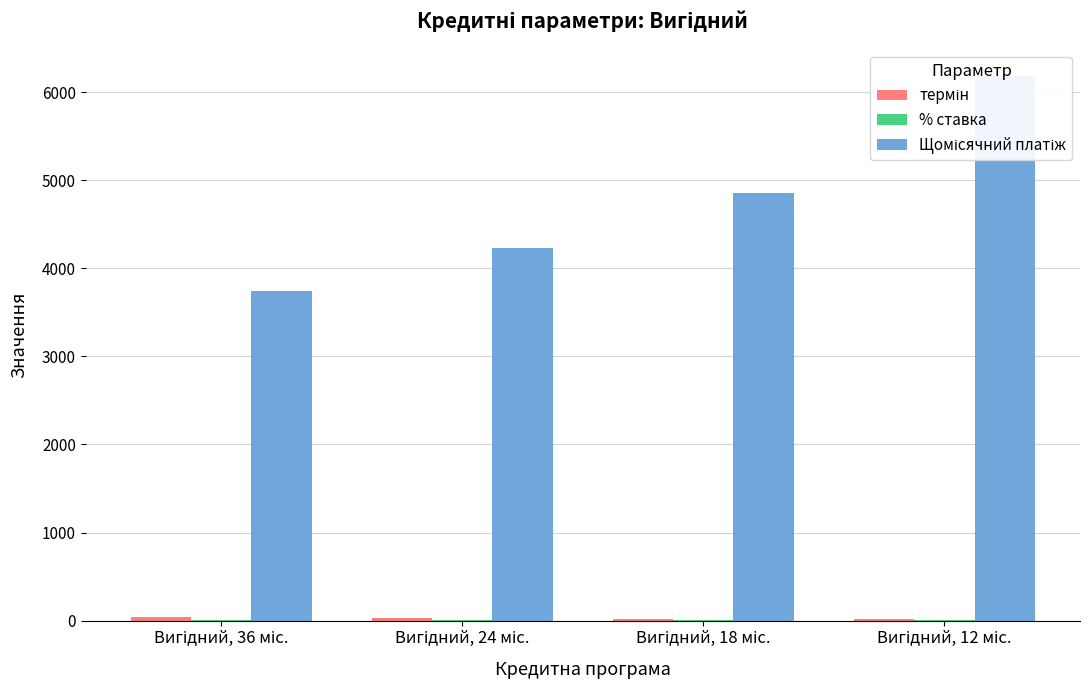

What is the spread (max minus min) of values at Вигідний, 36 міс.?

3738.2